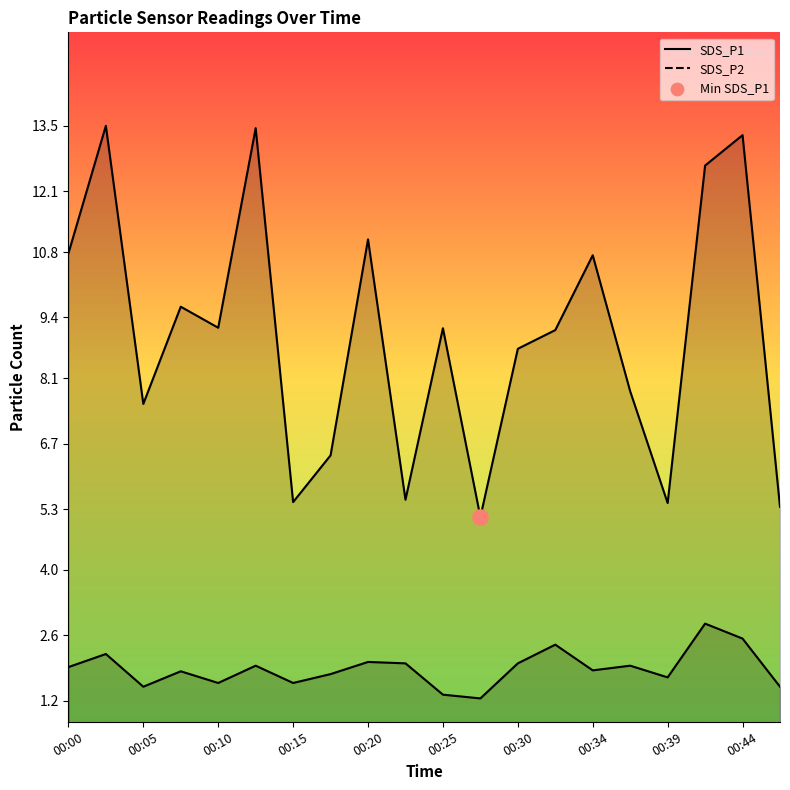

Is the value of SDS_P1 at 00:30 greater than the value of SDS_P2 at 00:00?

Yes